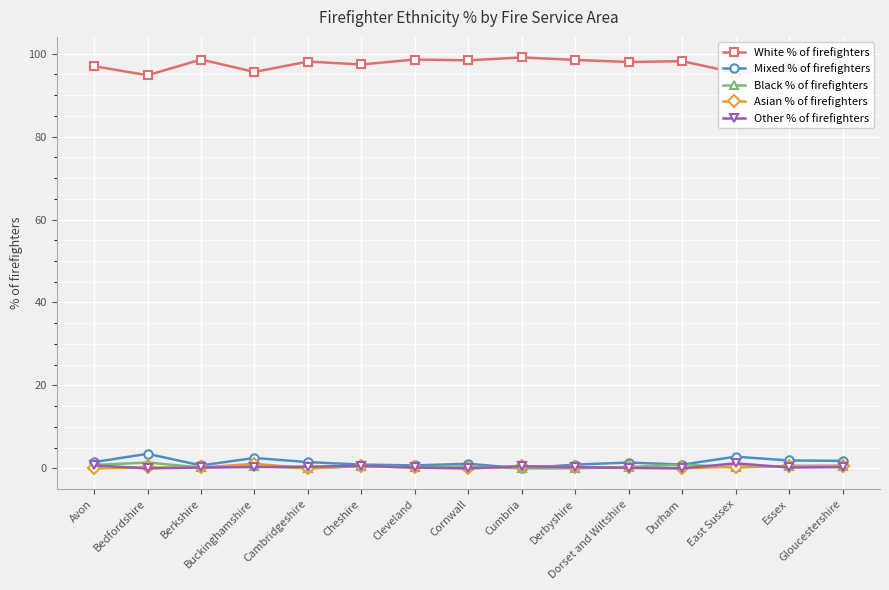

Which series has the largest total across all categories?

White % of firefighters